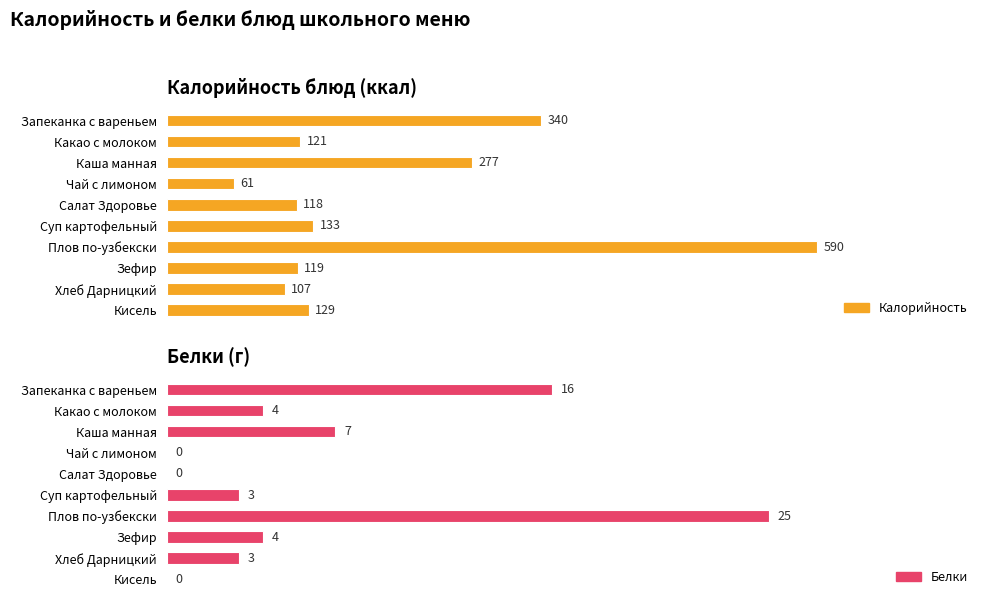

What are all the series names shown in the legend?

Калорийность, Белки